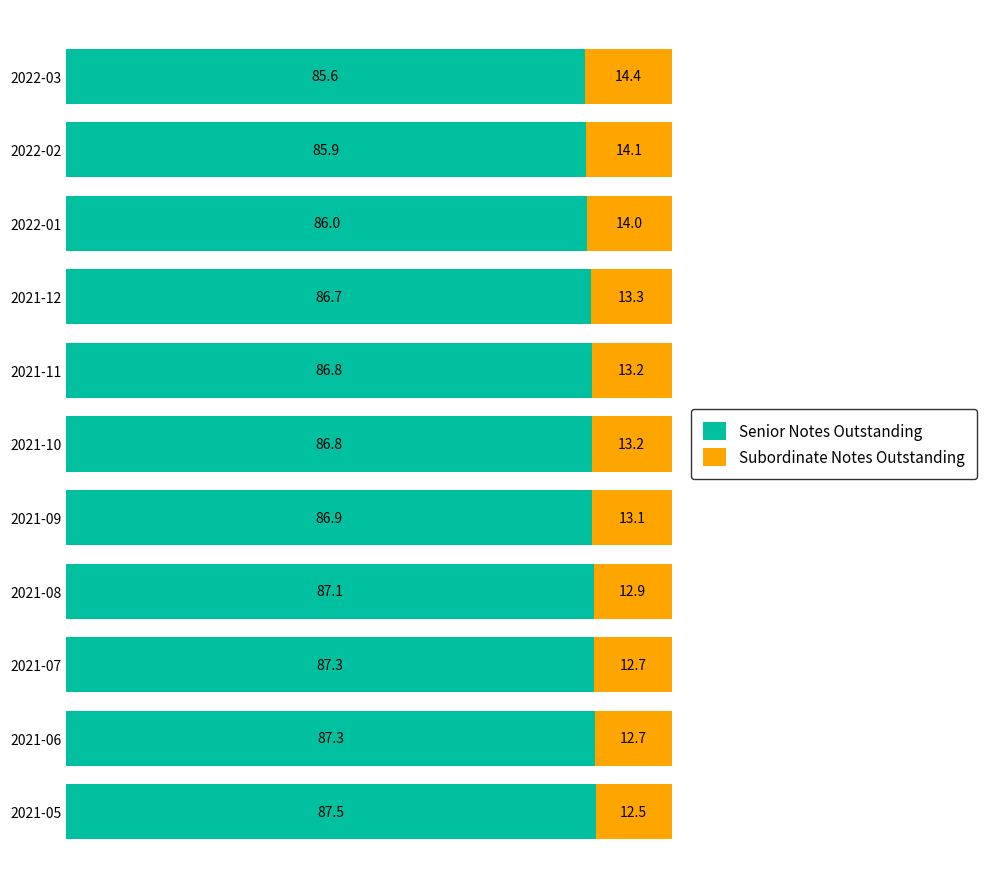

How many data points in Senior Notes Outstanding are above 86?

9